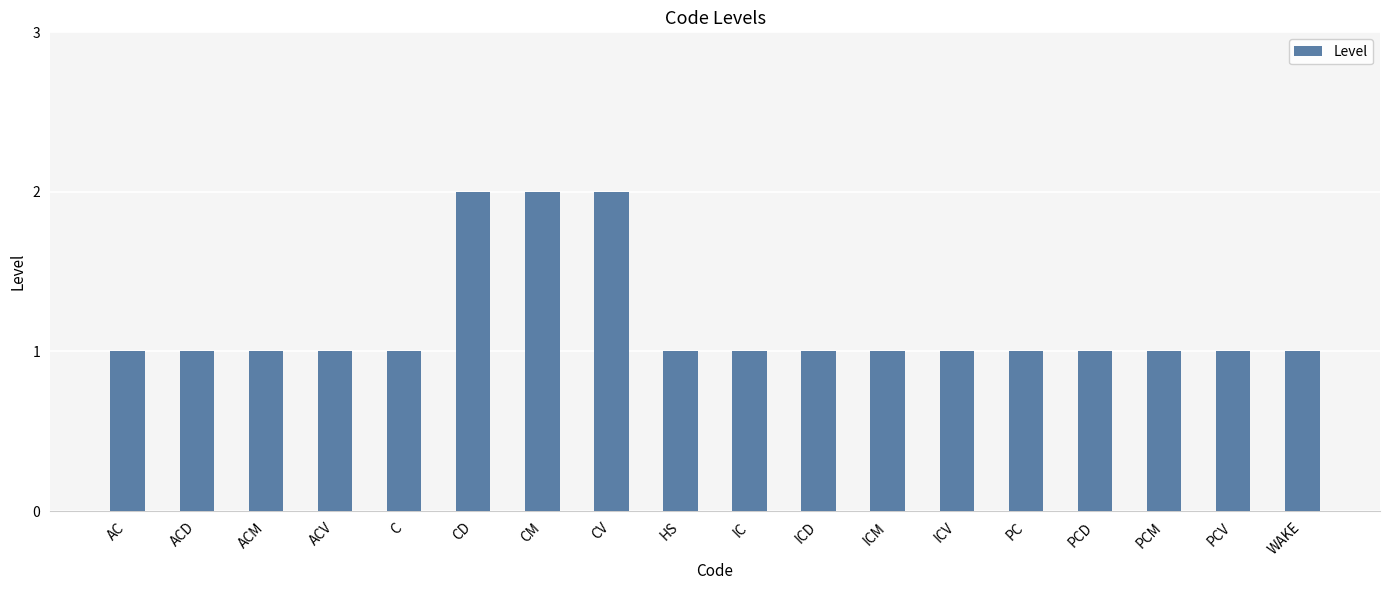

What is the ratio of the value at PC to the value at PCM?

1.0